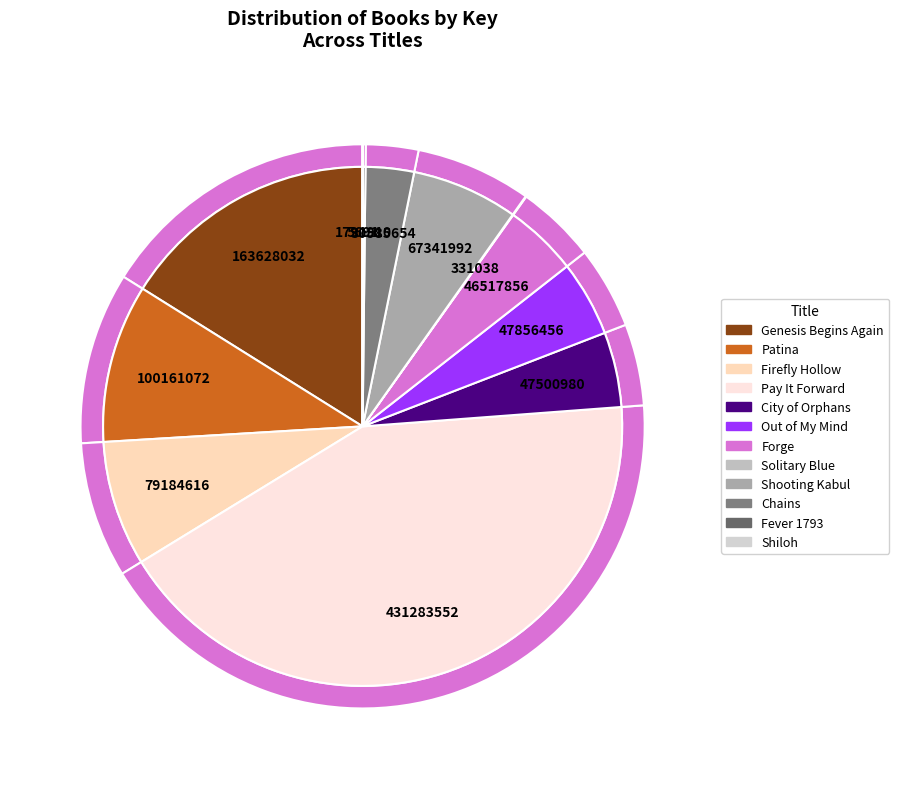

To the nearest percent, what percentage of the pie is Genesis Begins Again?

16%